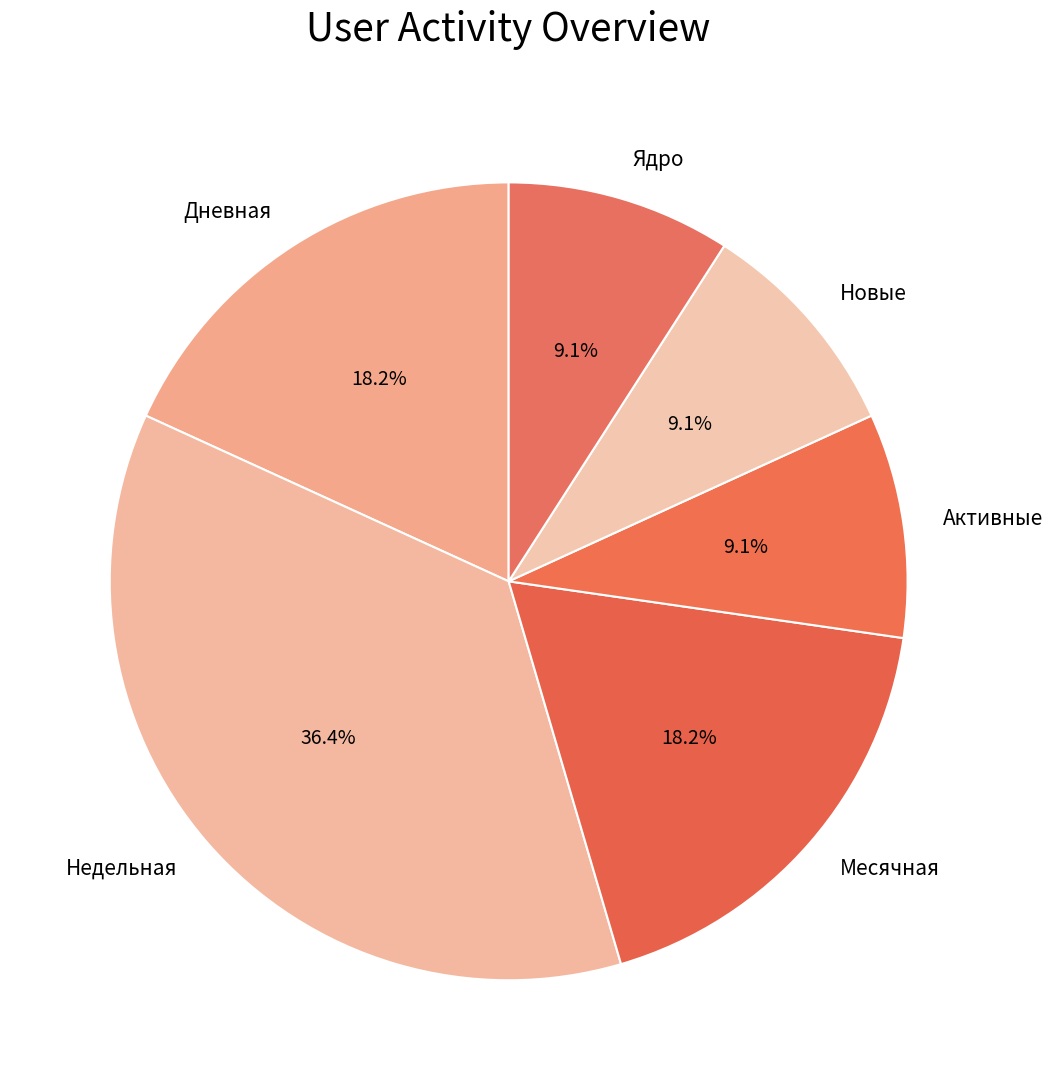

Between Дневная and Недельная, which is larger?

Недельная